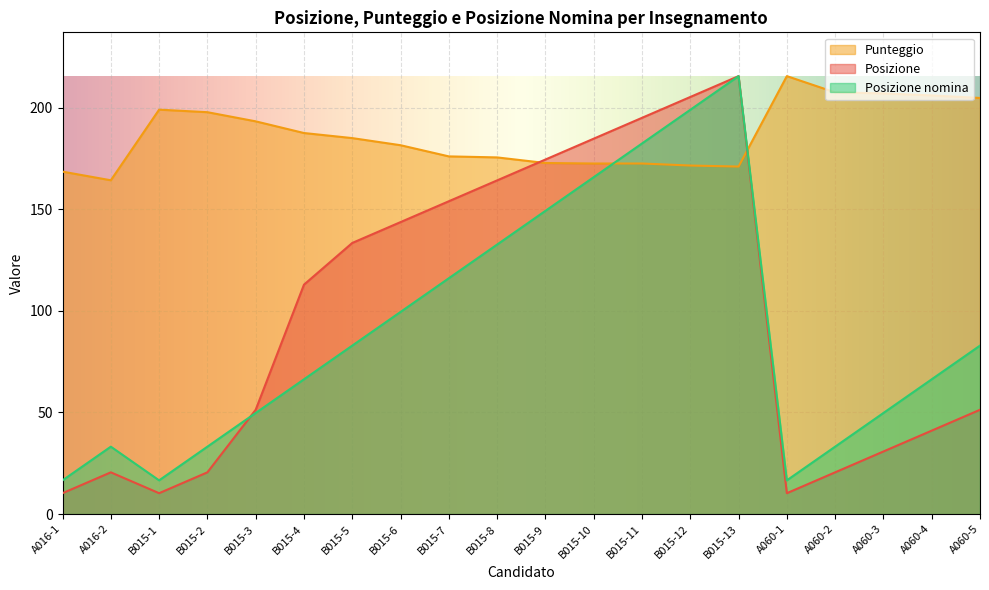

What is the lowest value of the Punteggio series?

164.2